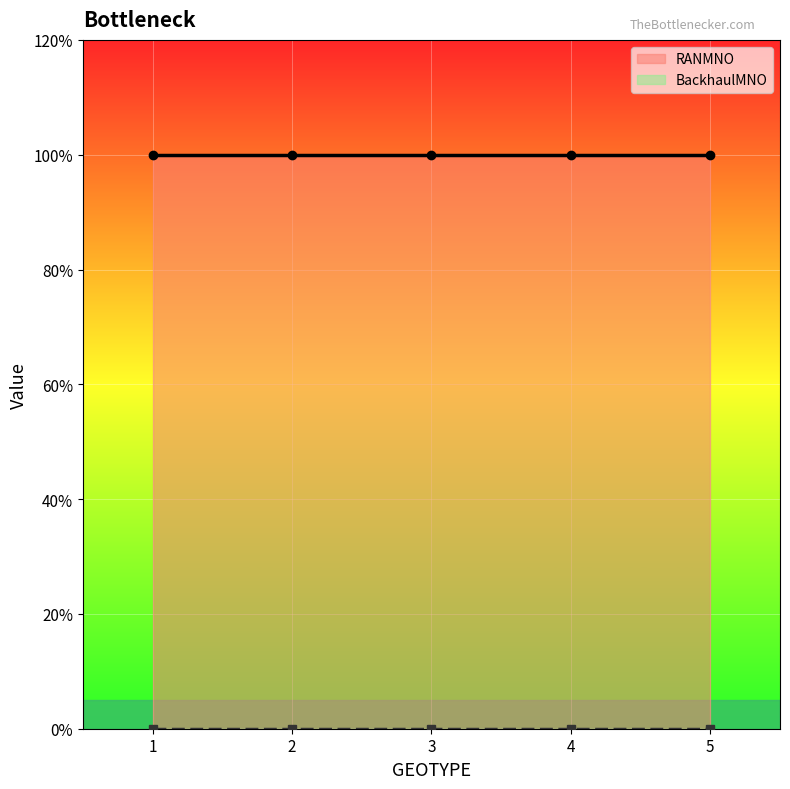

How many data points does each series have?

5